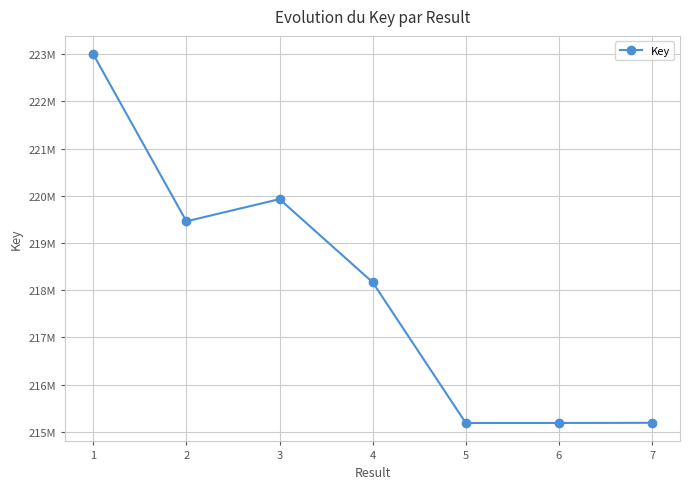

Is this an area chart (filled region under the line)?

No